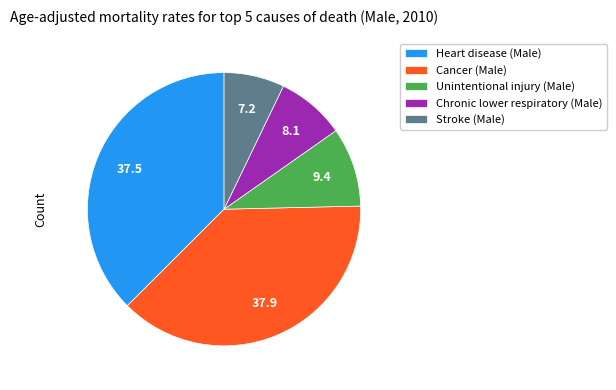

Between Unintentional injury (Male) and Heart disease (Male), which is larger?

Heart disease (Male)